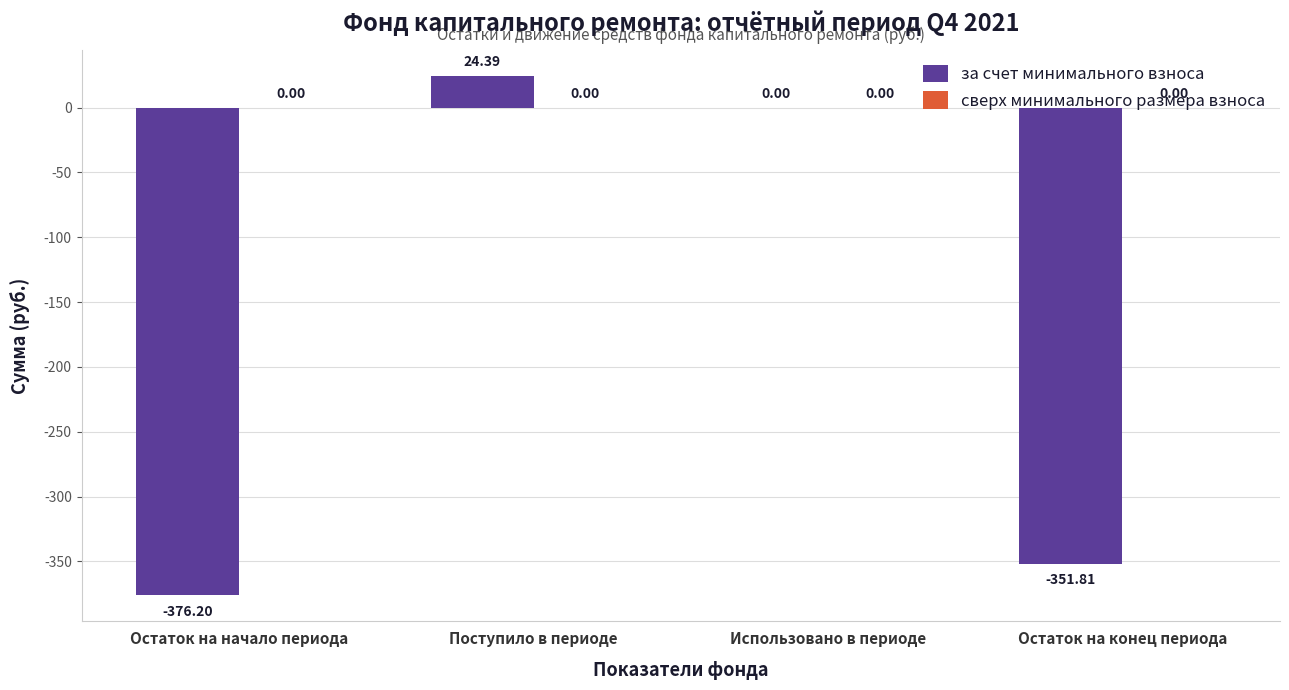

Between Использовано в периоде and Поступило в периоде, which is larger?

Поступило в периоде